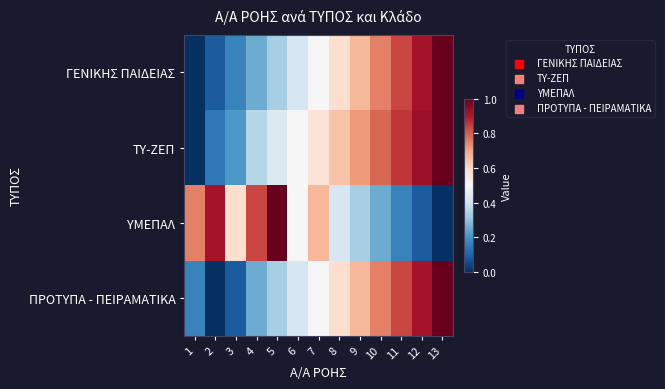

Between 6 and 11, which is larger?

11